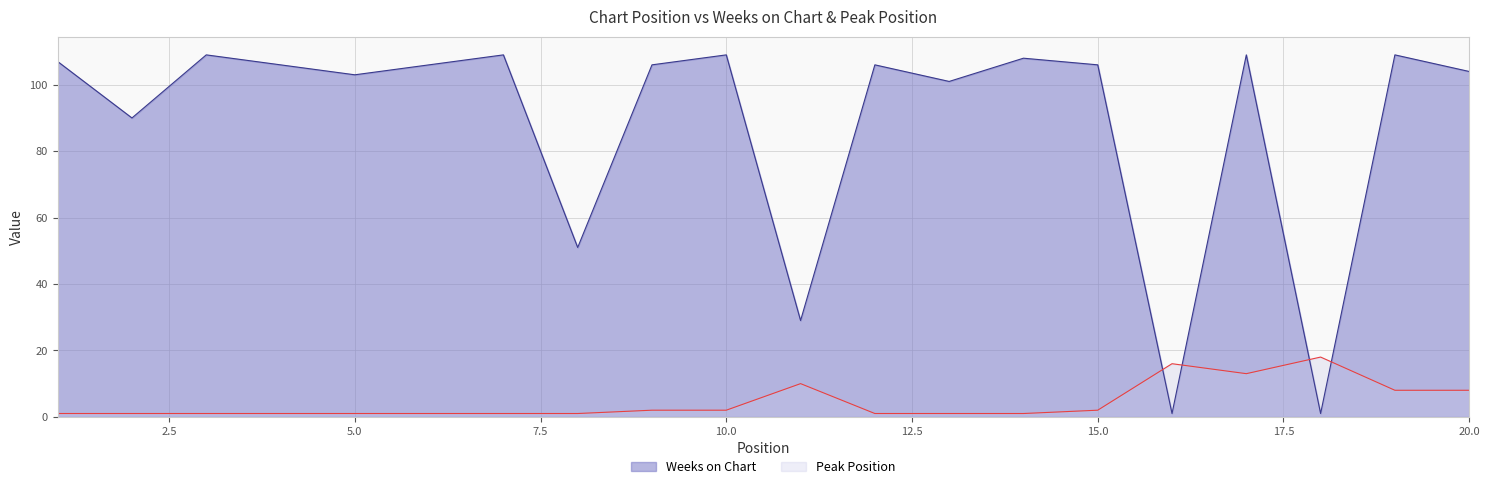

List the series in order of their peak value, highest first.

Weeks on Chart, Peak Position